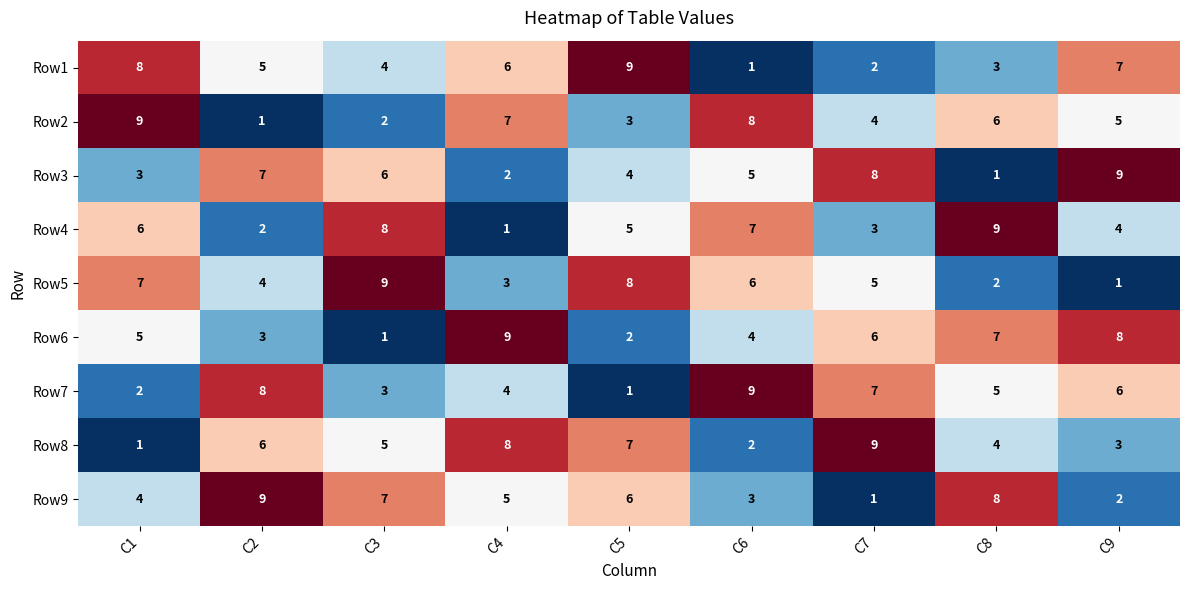

At which label does Row5 reach its minimum?

C9